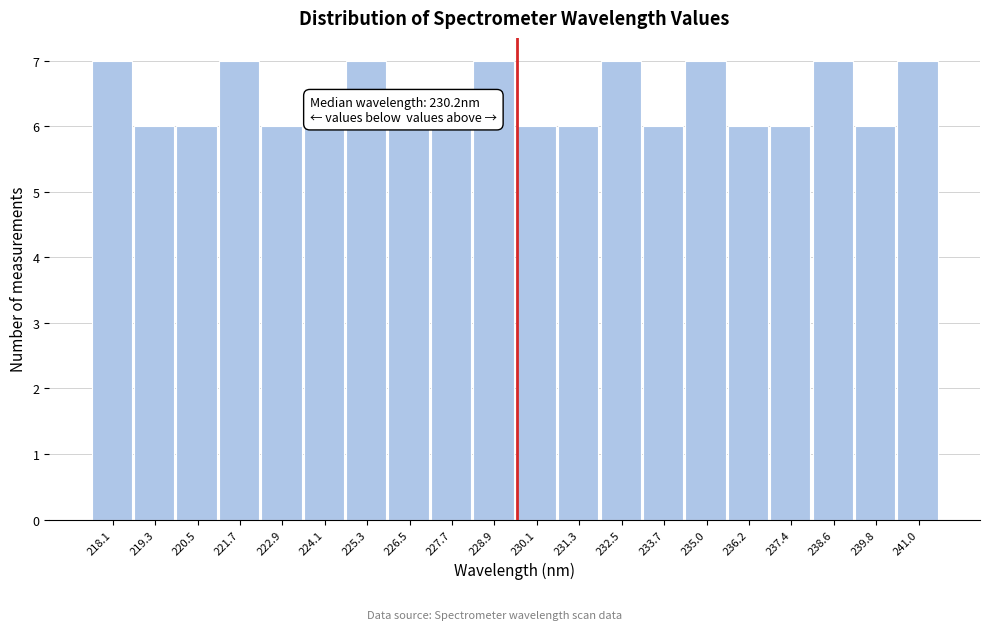

Reading right to left, extract all data points from this chart.

241.0=7	239.8=6	238.6=7	237.4=6	236.2=6	235.0=7	233.7=6	232.5=7	231.3=6	230.1=6	228.9=7	227.7=6	226.5=6	225.3=7	224.1=6	222.9=6	221.7=7	220.5=6	219.3=6	218.1=7